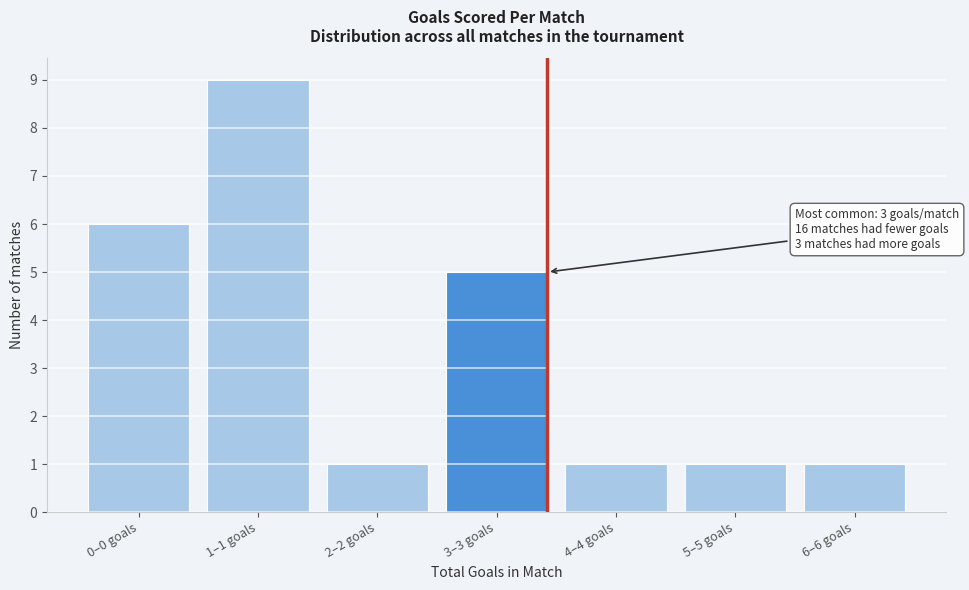

Reading left to right, list all the values displayed in this chart.

6	9	1	5	1	1	1